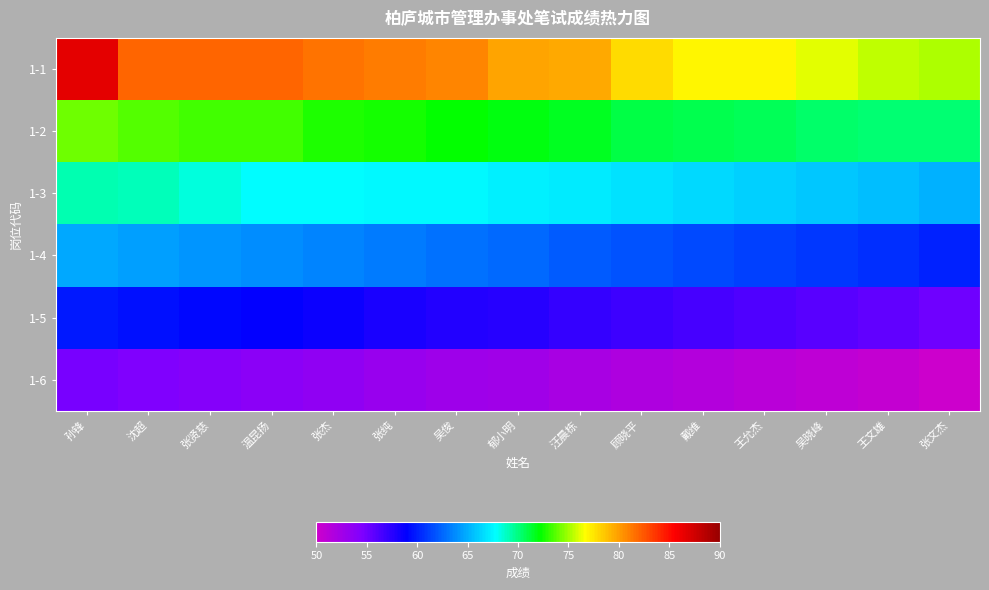

What is the total value across all series at 王允杰?

382.1